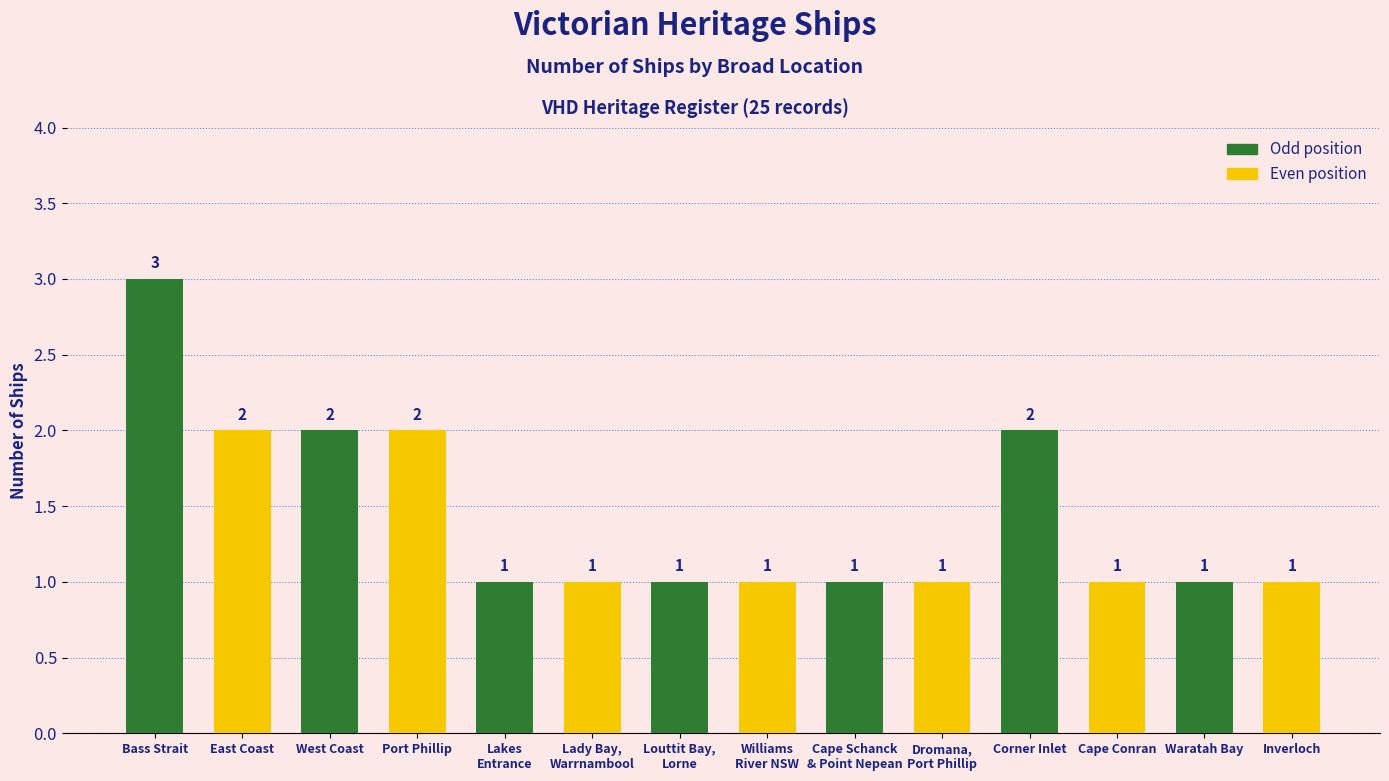

Which has a higher value, West Coast or Louttit Bay,
Lorne?

West Coast